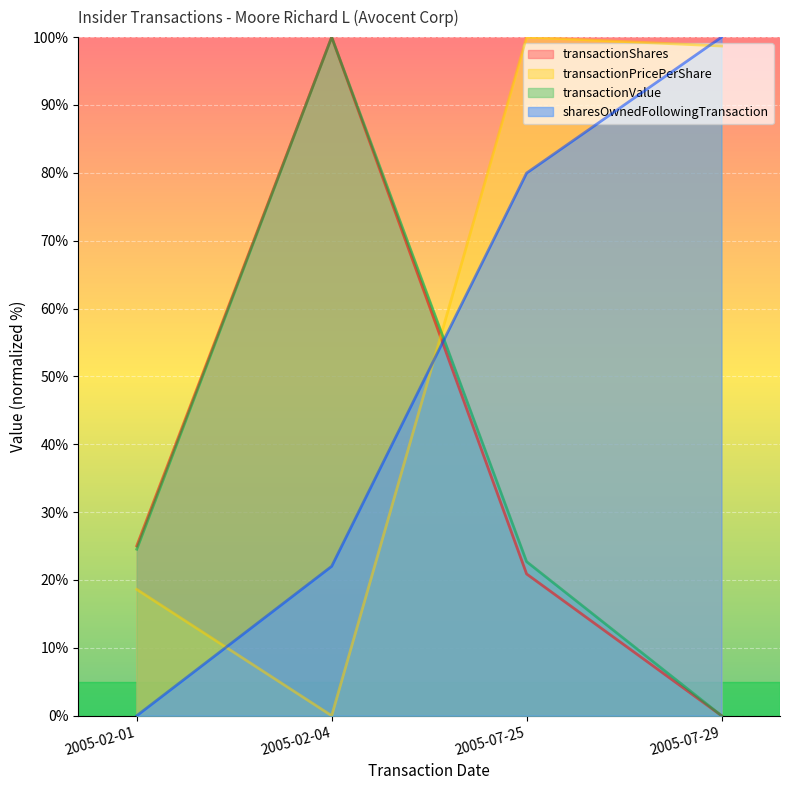

What is the difference between the second highest and minimum values in the transactionPricePerShare series?

98.7